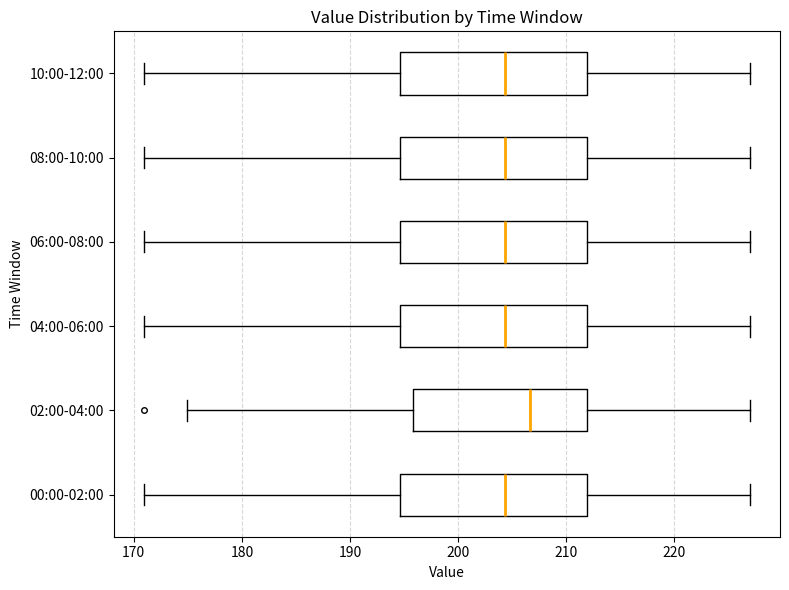

Reading bottom to top, read every box against the x-axis: the position of its median line, the range the box covers, and the ends of its whiskers. The values are not printed on the chart, so give them approximately, as read against the axis.

00:00-02:00: median 204, box 195 to 212, whiskers 171 to 227
02:00-04:00: median 207, box 196 to 212, whiskers 175 to 227
04:00-06:00: median 204, box 195 to 212, whiskers 171 to 227
06:00-08:00: median 204, box 195 to 212, whiskers 171 to 227
08:00-10:00: median 204, box 195 to 212, whiskers 171 to 227
10:00-12:00: median 204, box 195 to 212, whiskers 171 to 227